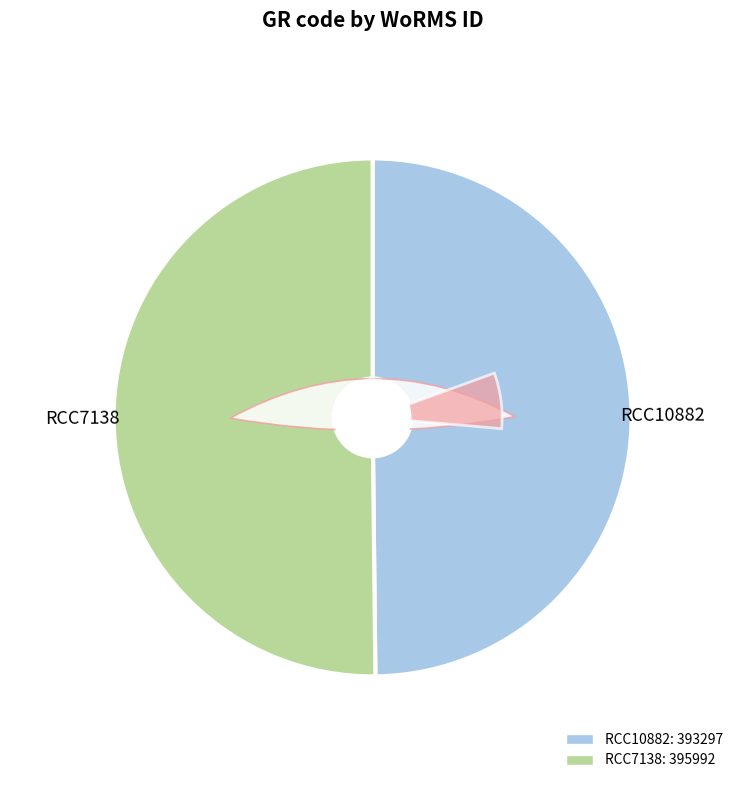

How many slices are in this pie chart?

2